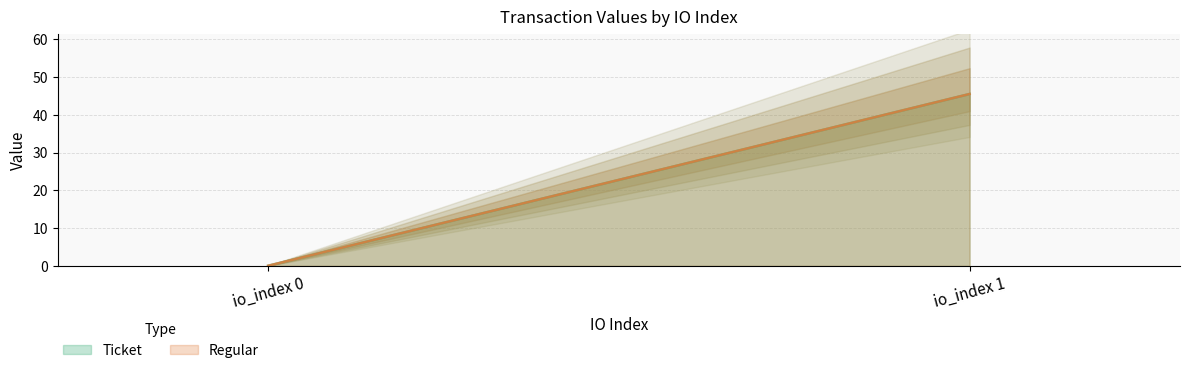

What is the sum of all Regular values?

45.5